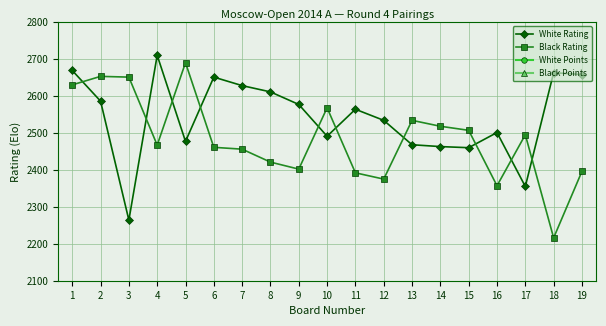

Which category has the highest value across all series?

4